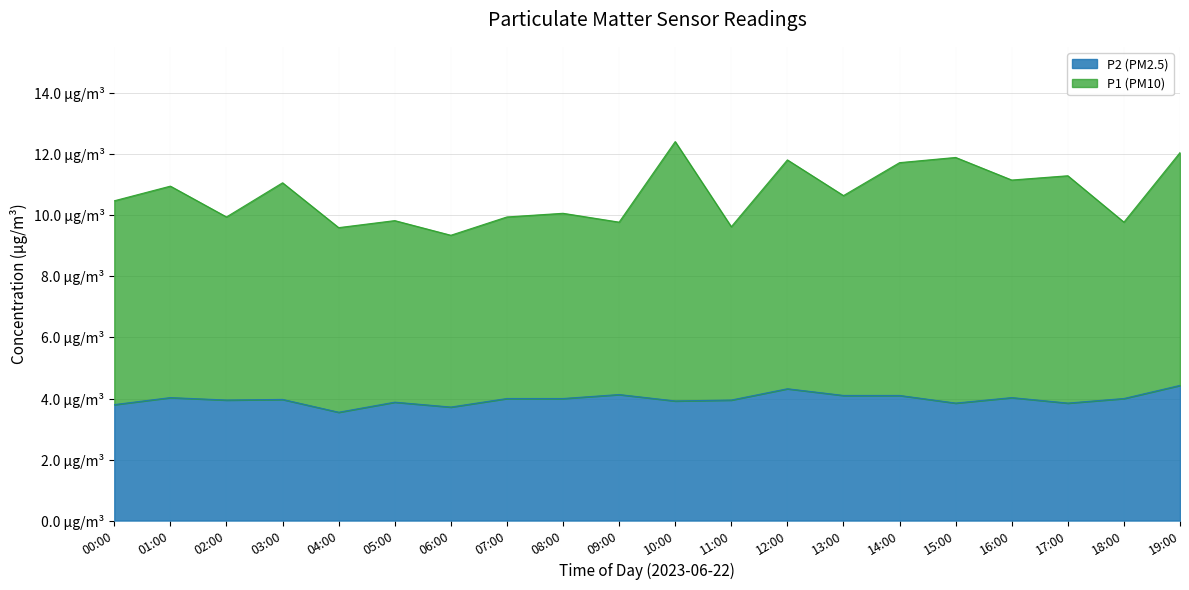

What is the maximum value shown in the chart?

12.4